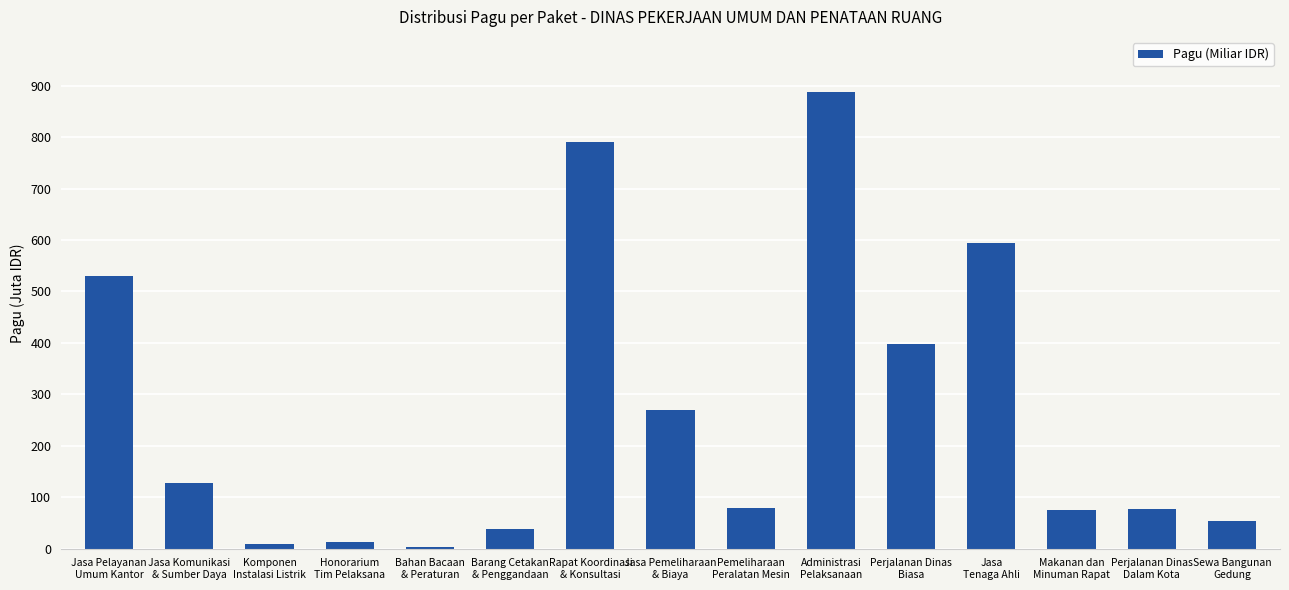

Reading left to right, list all the values displayed in this chart.

Jasa Pelayanan
Umum Kantor=529578100	Jasa Komunikasi
& Sumber Daya=128300000	Komponen
Instalasi Listrik=8214400	Honorarium
Tim Pelaksana=12645000	Bahan Bacaan
& Peraturan=3960000	Barang Cetakan
& Penggandaan=37360000	Rapat Koordinasi
& Konsultasi=790763000	Jasa Pemeliharaan
& Biaya=269495000	Pemeliharaan
Peralatan Mesin=79185000	Administrasi
Pelaksanaan=888158200	Perjalanan Dinas
Biasa=397777000	Jasa
Tenaga Ahli=594900000	Makanan dan
Minuman Rapat=75960000	Perjalanan Dinas
Dalam Kota=78000000	Sewa Bangunan
Gedung=54000000